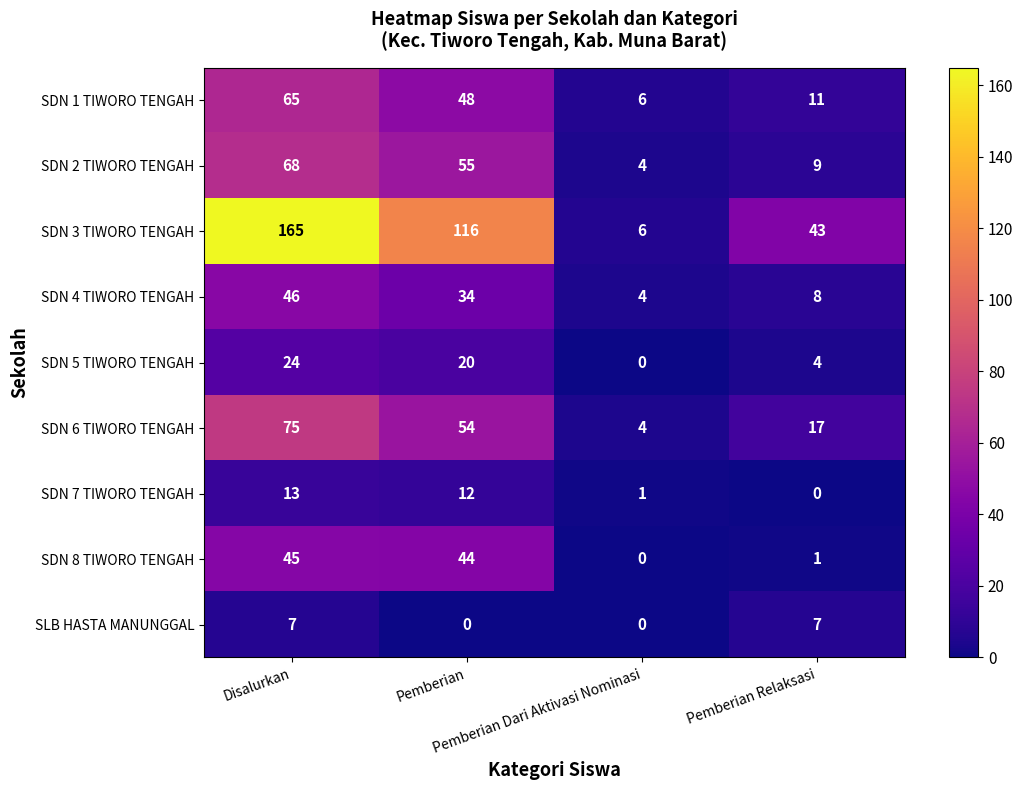

Count the number of categories in the chart.

4